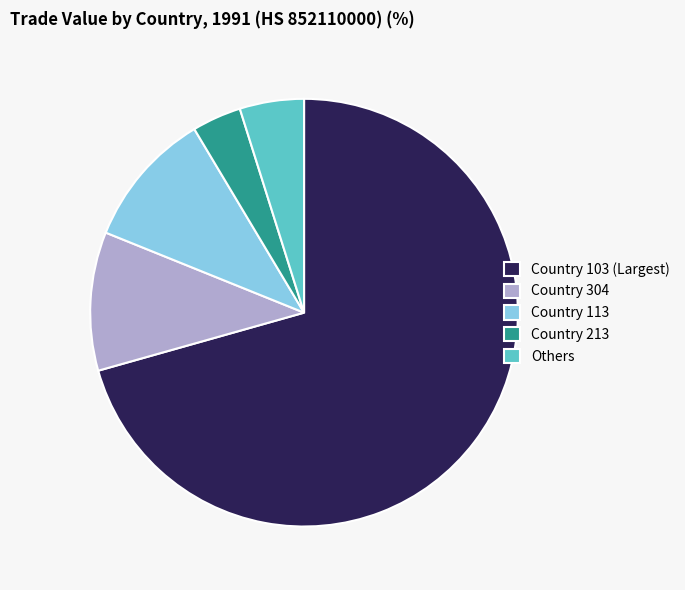

Do Country 103 (Largest) and Country 213 together represent more than half of the pie?

Yes